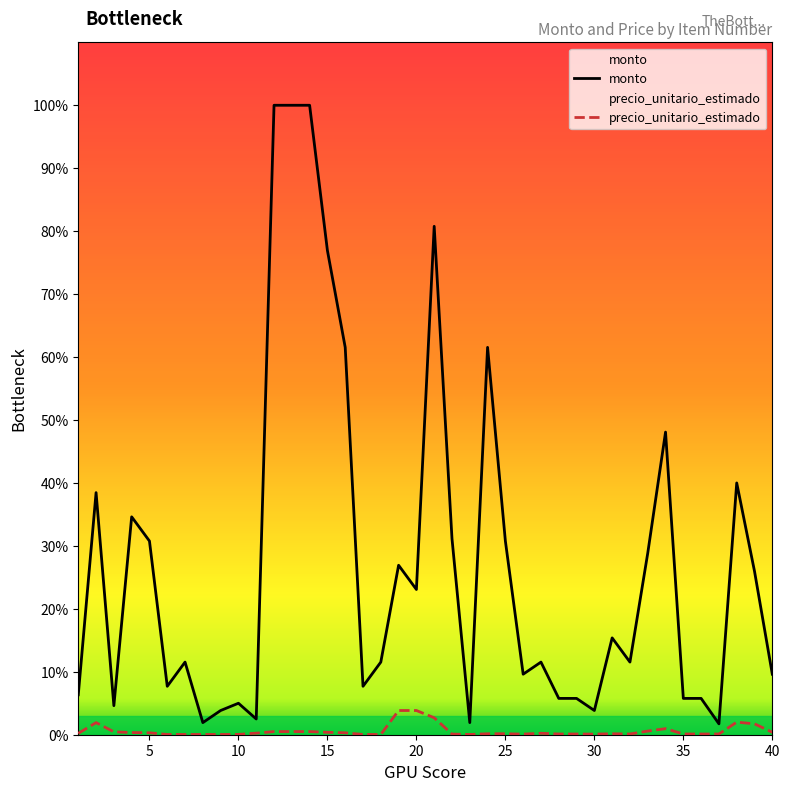

Does the chart have visible grid lines?

No